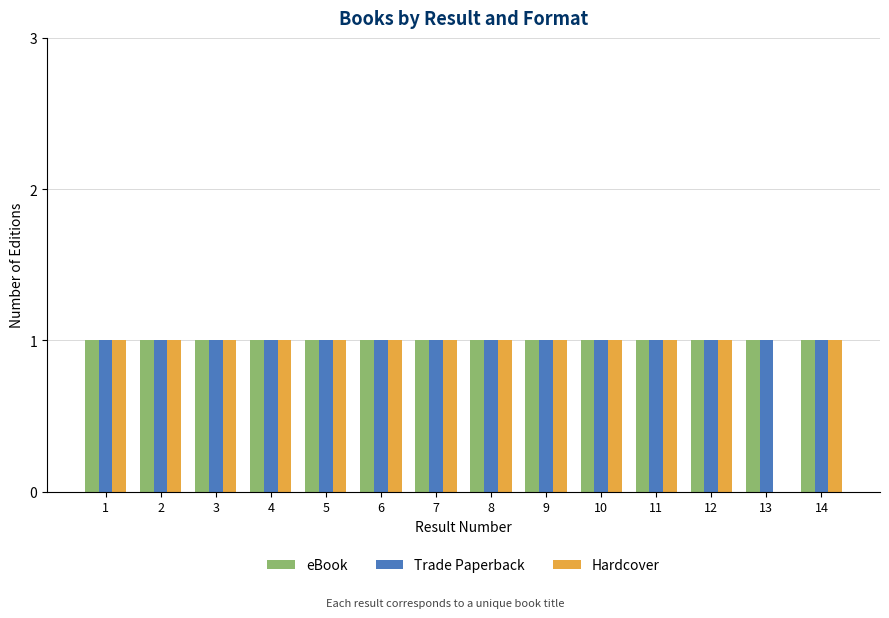

What is the average value of the Hardcover series?

1